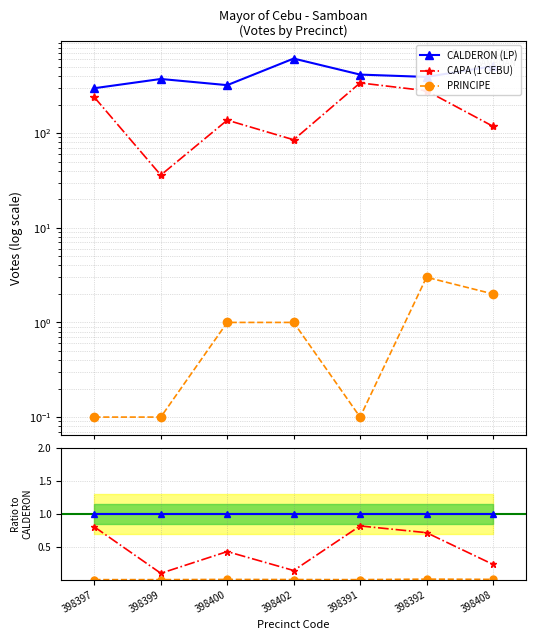

Which label corresponds to the smallest value in the chart?

398397